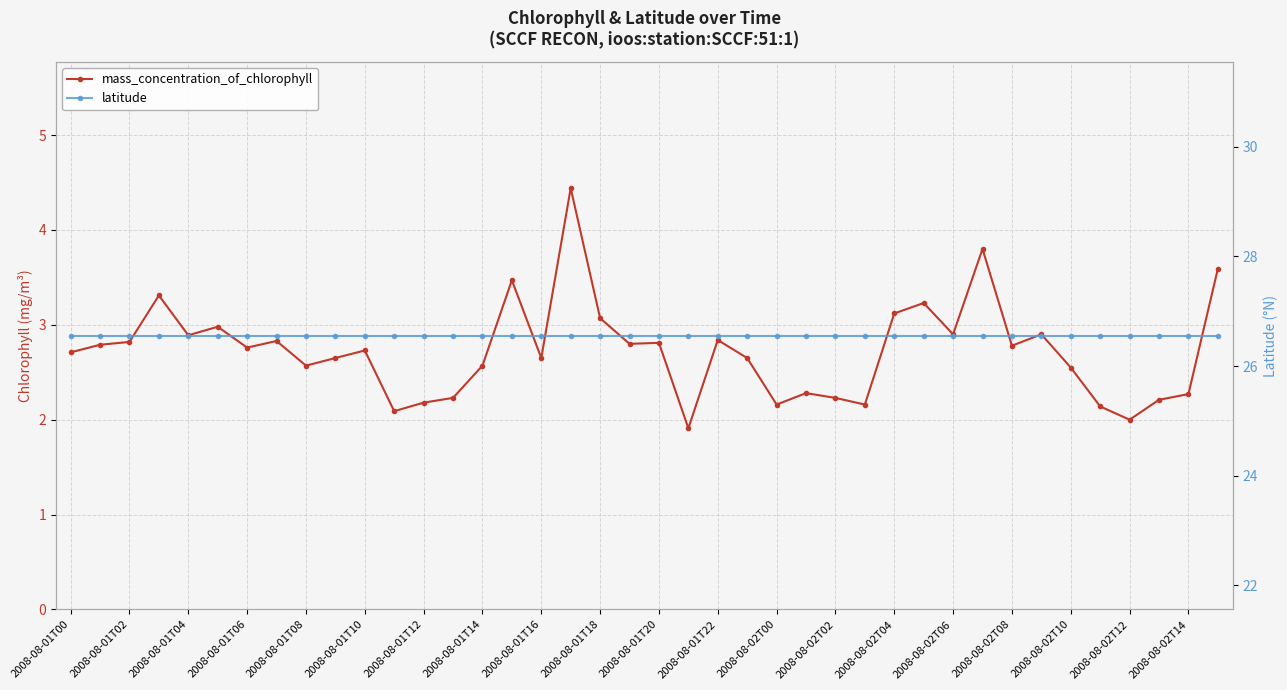

True or false: latitude and mass_concentration_of_chlorophyll cross at least once.

False